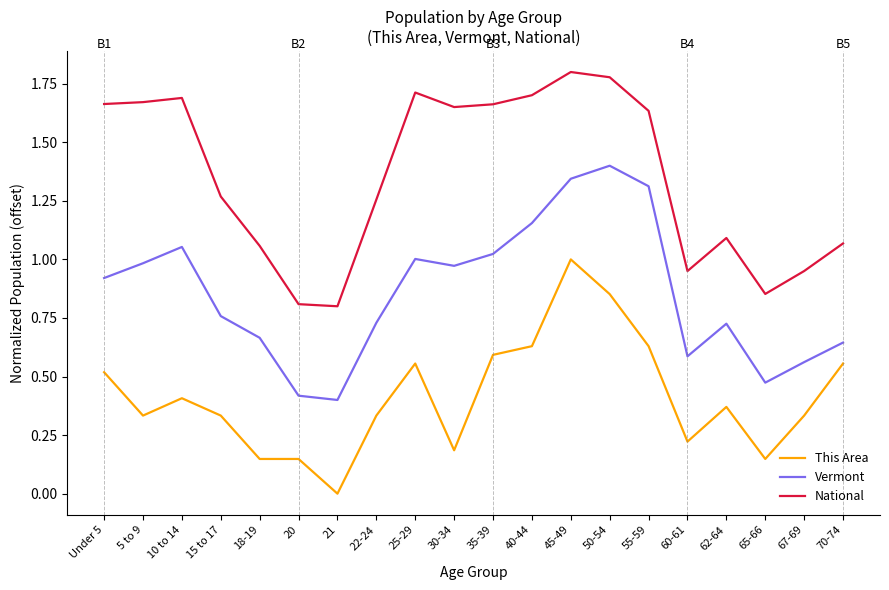

True or false: Vermont and National intersect in this chart.

False